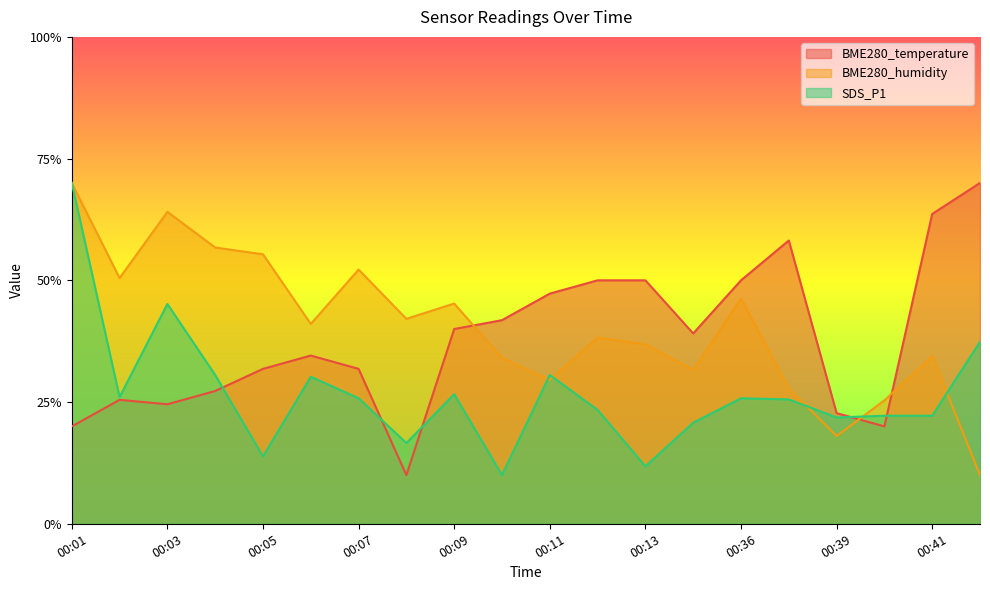

What is the spread (max minus min) of values at 00:04?

29.5